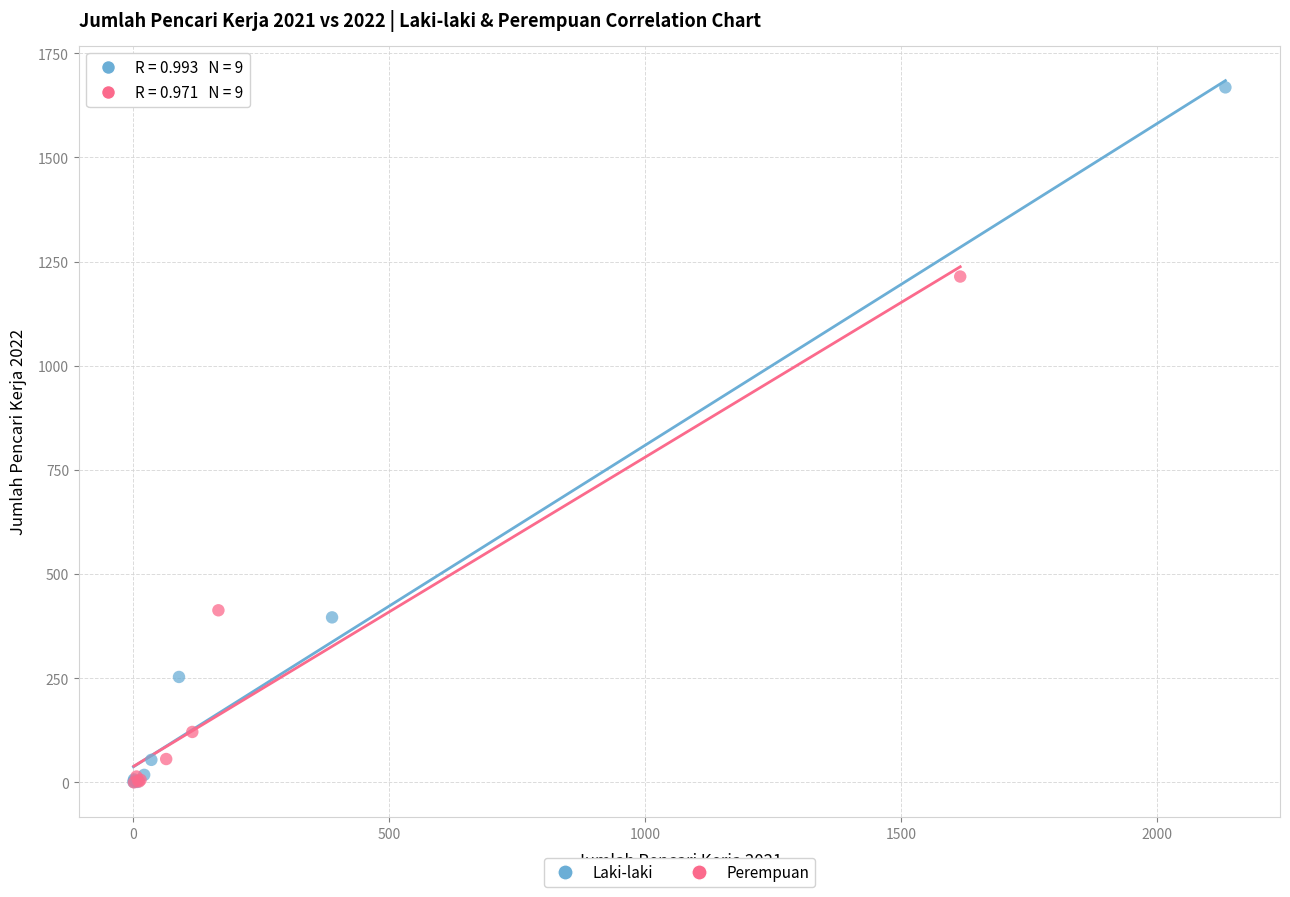

Which series has the largest Y range (max minus min)?

Laki-laki